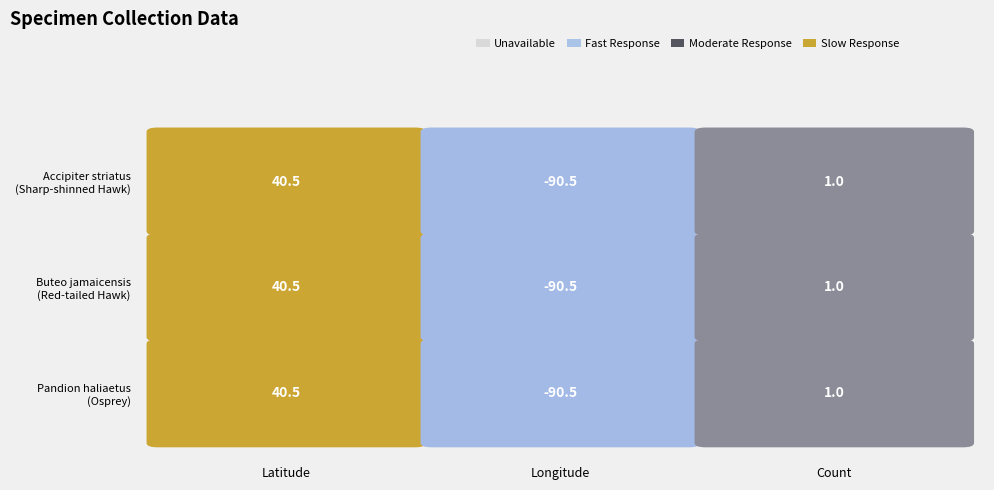

What is the average value of the Accipiter striatus (Sharp-shinned Hawk) series?

-16.3